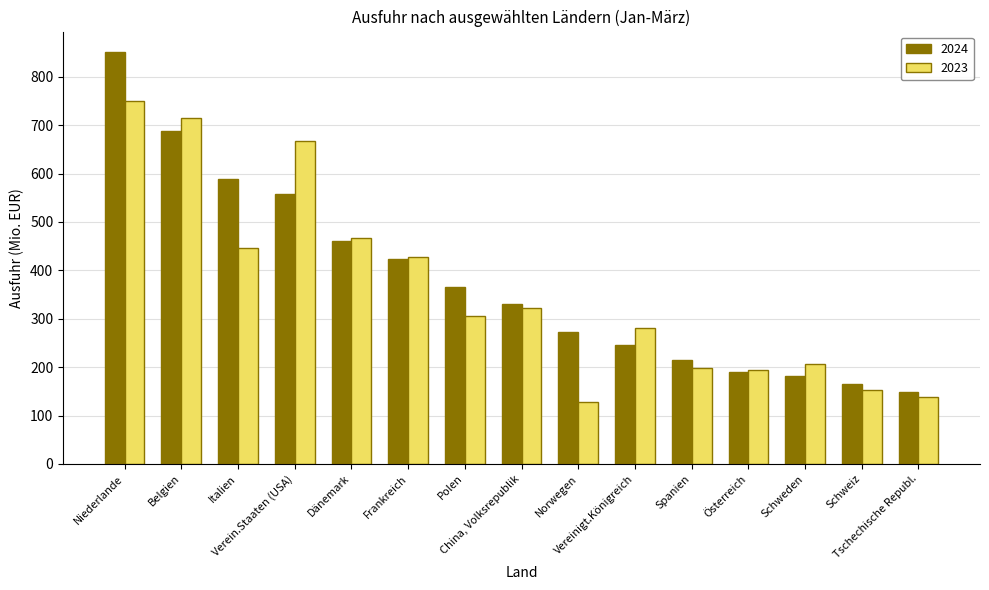

Reading right to left, what are all the values shown in this chart?

2024: 149.6	164.5	182.0	190.2	215.5	245.9	272.7	330.6	364.5	423.6	459.8	558.3	588.5	688.0	850.8
2023: 137.6	153.7	206.5	193.2	198.2	280.0	128.0	322.2	306.5	427.6	467.5	666.9	445.1	714.3	749.1